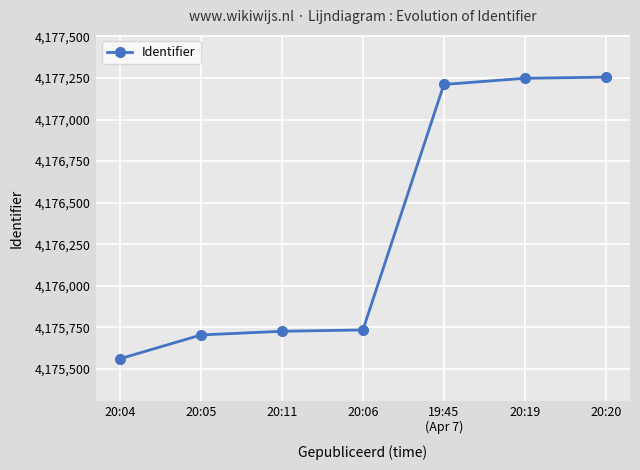

What is the sum of all values?

29234443